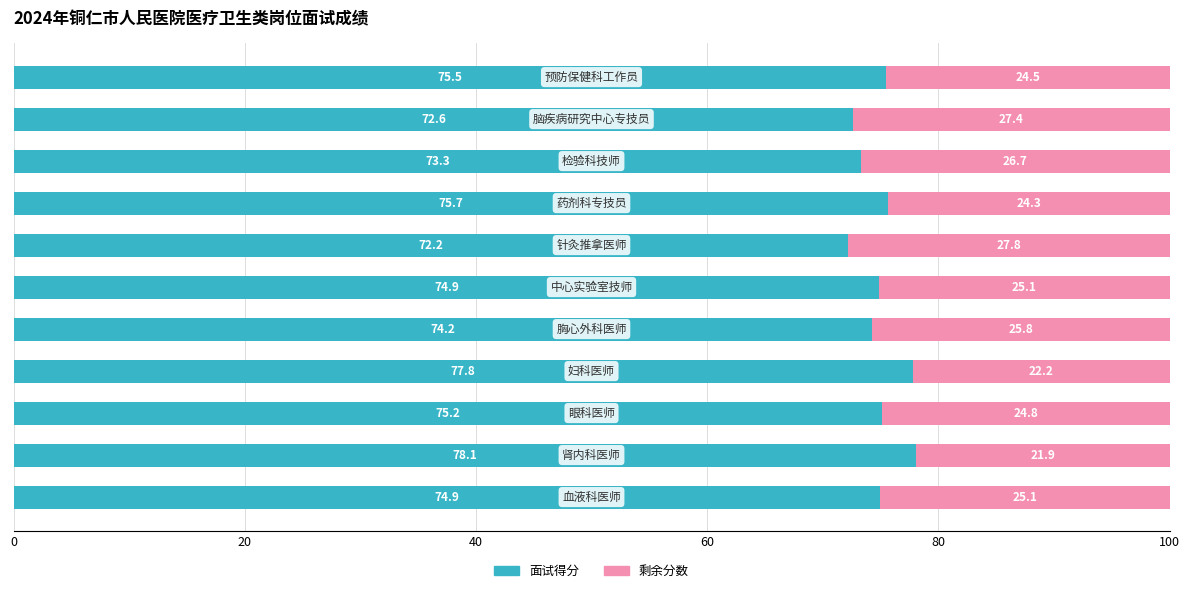

What is the average value of the 面试得分 series?

74.9